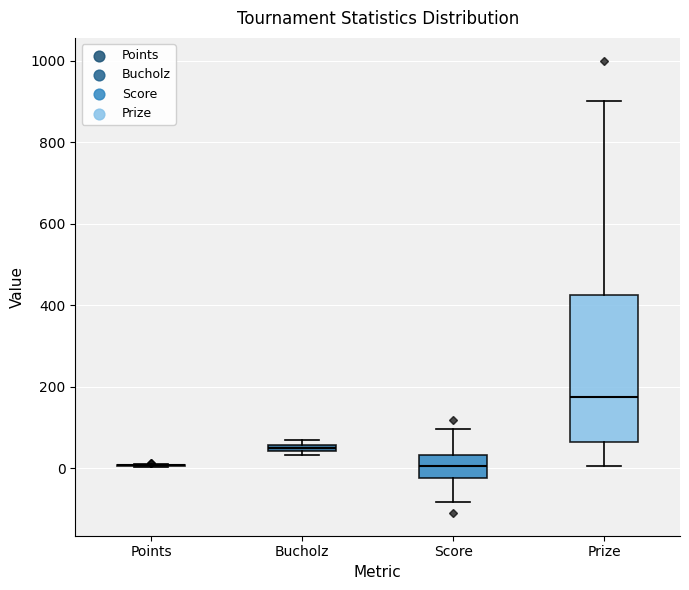

Comparing the boxes themselves (not the whiskers), which one is the tallest?

Prize